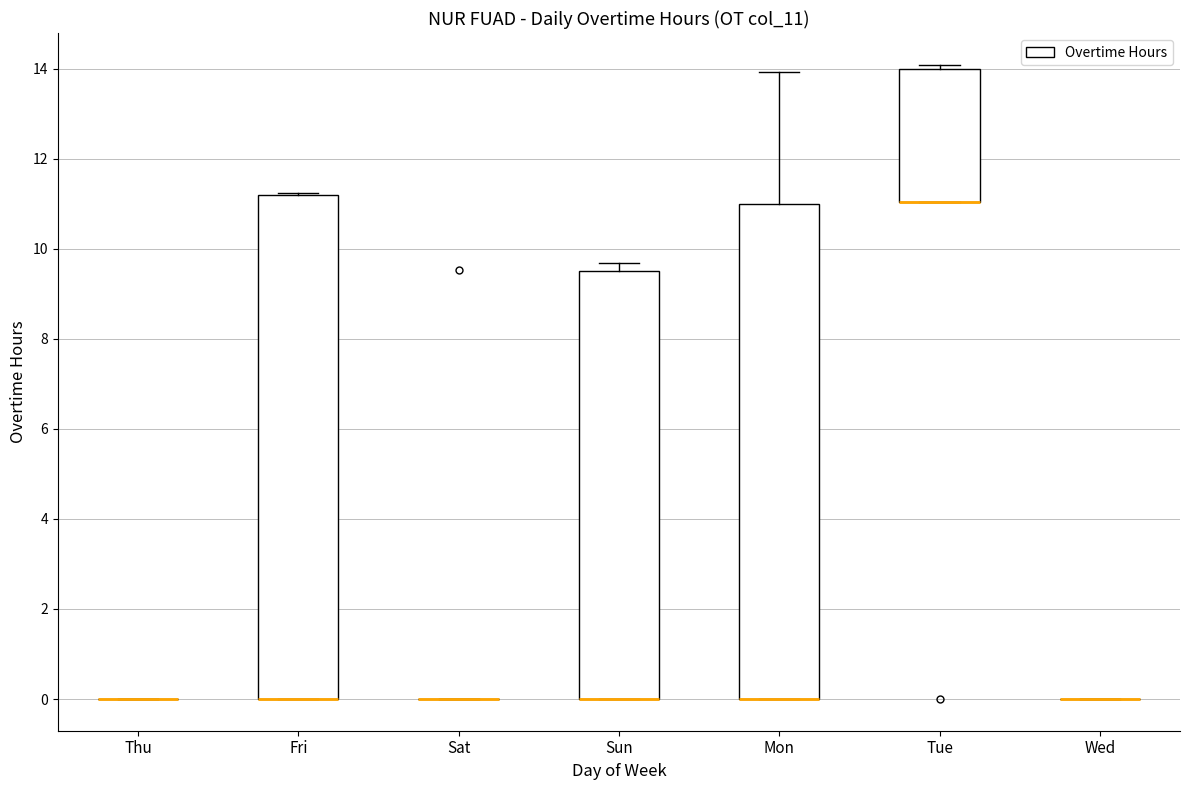

Reading left to right, transcribe this box plot: for each box, give where its median line is, the range the box spans, and where its two whiskers end, as read against the y-axis. The values are not printed on the chart, so give them approximately, as read against the axis.

Thu: box collapsed to a line at 0.0, whiskers 0.0 to 0.0
Fri: median 0.0 (drawn on the box's lower edge), box 0.0 to 11.2, whiskers 0.0 to 11.2
Sat: box collapsed to a line at 0.0, whiskers 0.0 to 0.0
Sun: median 0.0 (drawn on the box's lower edge), box 0.0 to 9.6, whiskers 0.0 to 9.6 (just above the box's upper edge)
Mon: median 0.0 (drawn on the box's lower edge), box 0.0 to 11.0, whiskers 0.0 to 14.0
Tue: median 11.0 (drawn on the box's lower edge), box 11.0 to 14.0, whiskers 11.0 to 14.0 (just above the box's upper edge)
Wed: box collapsed to a line at 0.0, whiskers 0.0 to 0.0